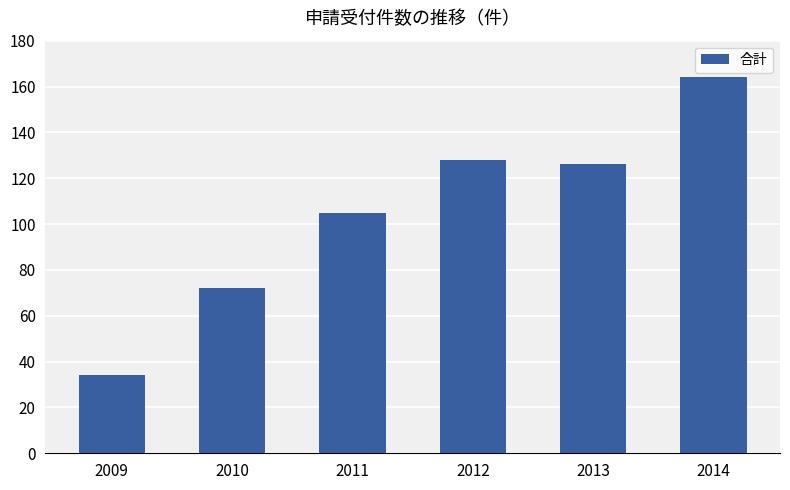

True or false: the data shows 42 at 2012.

False